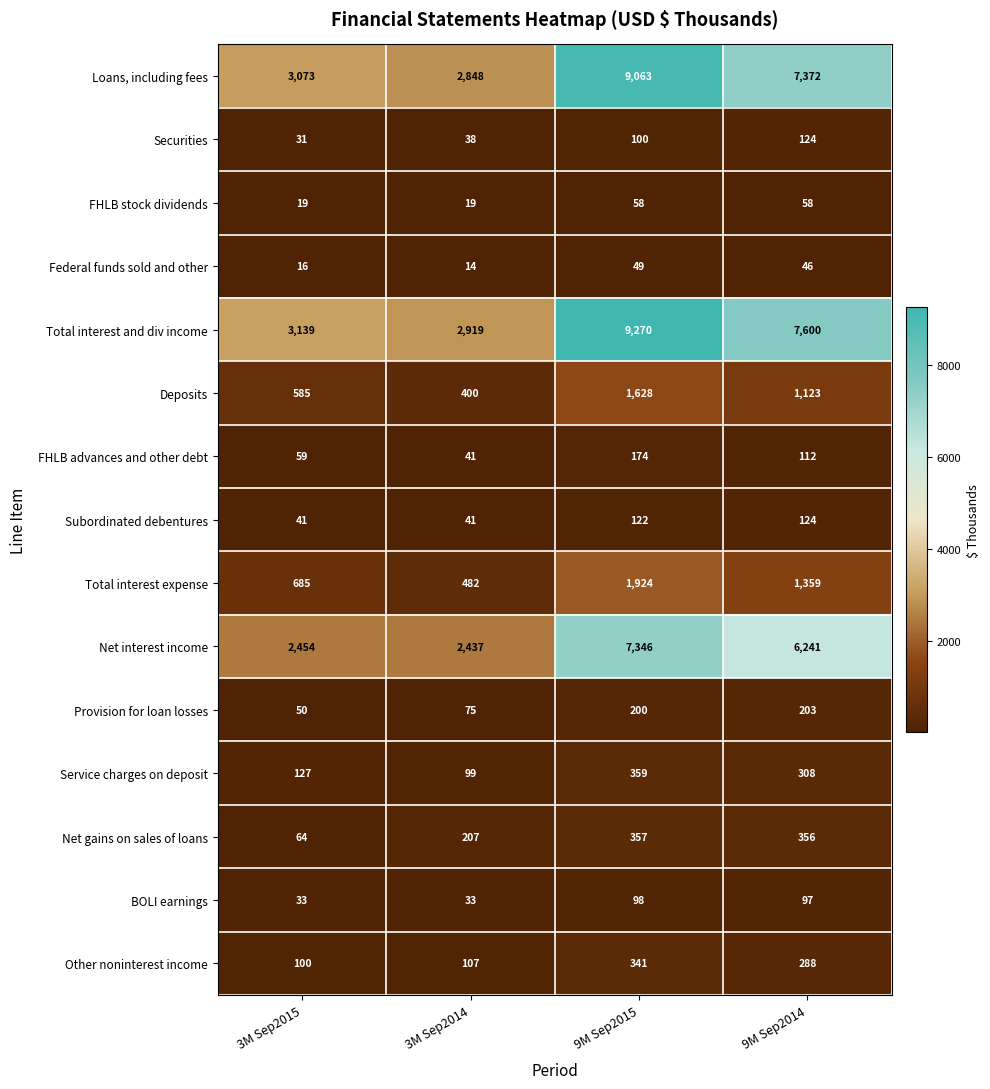

Between 3M Sep2015 and 3M Sep2014, which series saw the biggest shift?

Loans, including fees